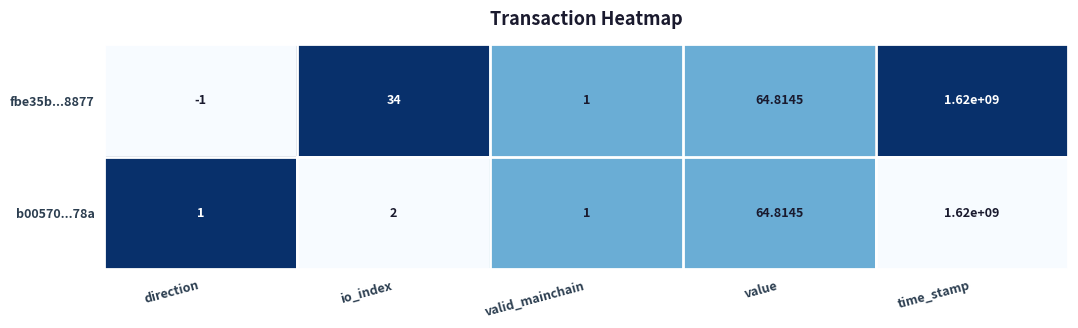

List the series in order of their overall mean, lowest first.

b00570...78a, fbe35b...8877